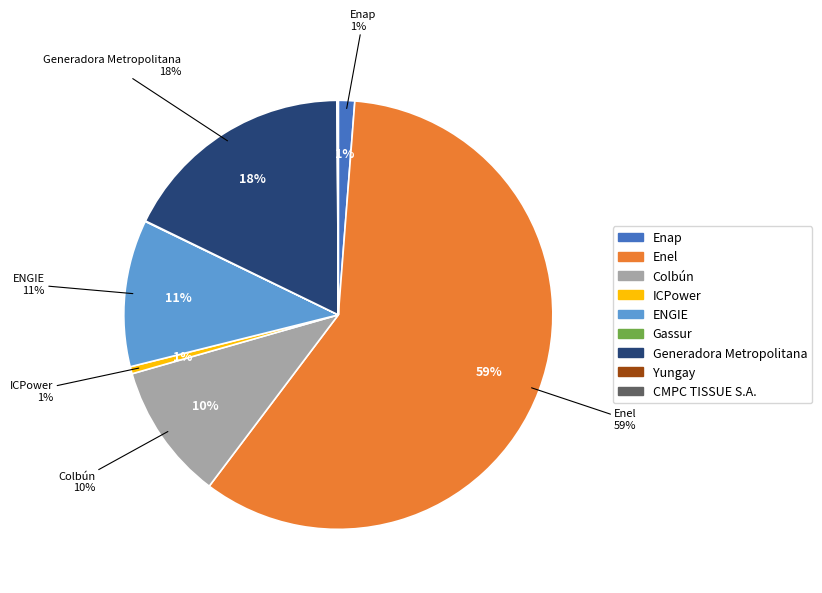

Is it true that Gassur is 0% of the pie?

True